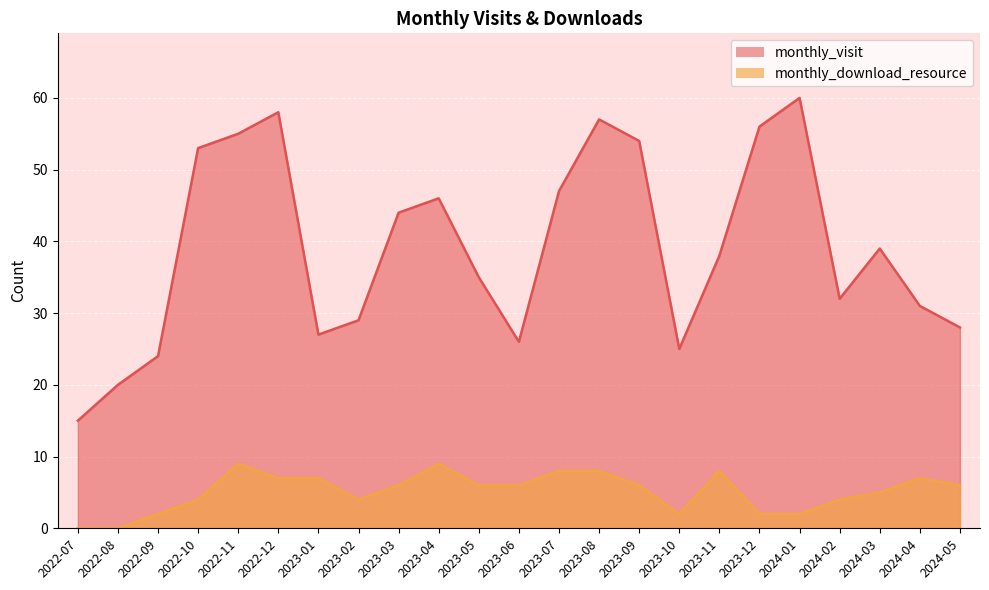

At how many categories does at least one series exceed 8?

23